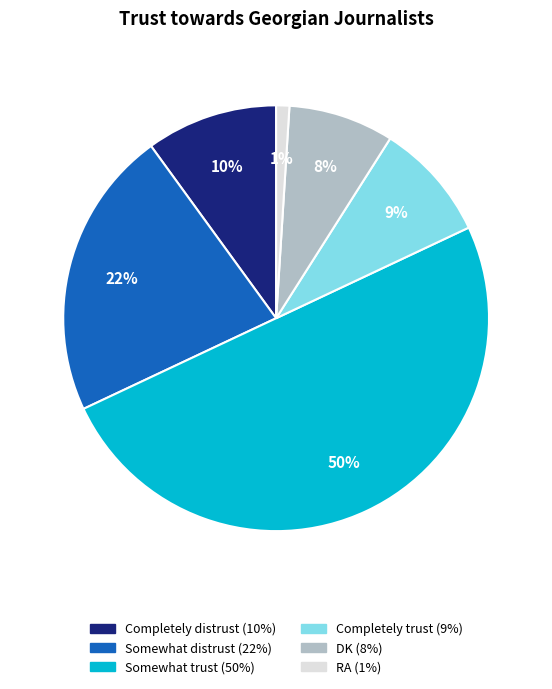

How many slices are in this pie chart?

6